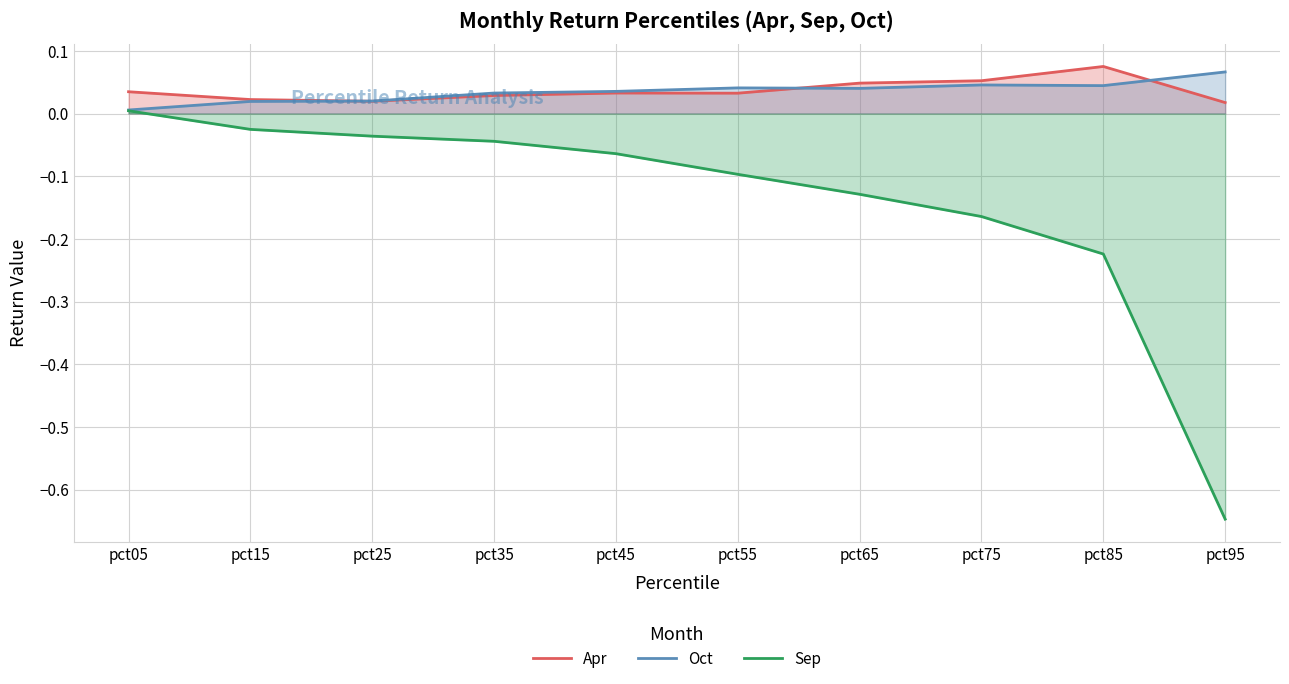

Is it true that Oct equals 0.0 at pct05?

False